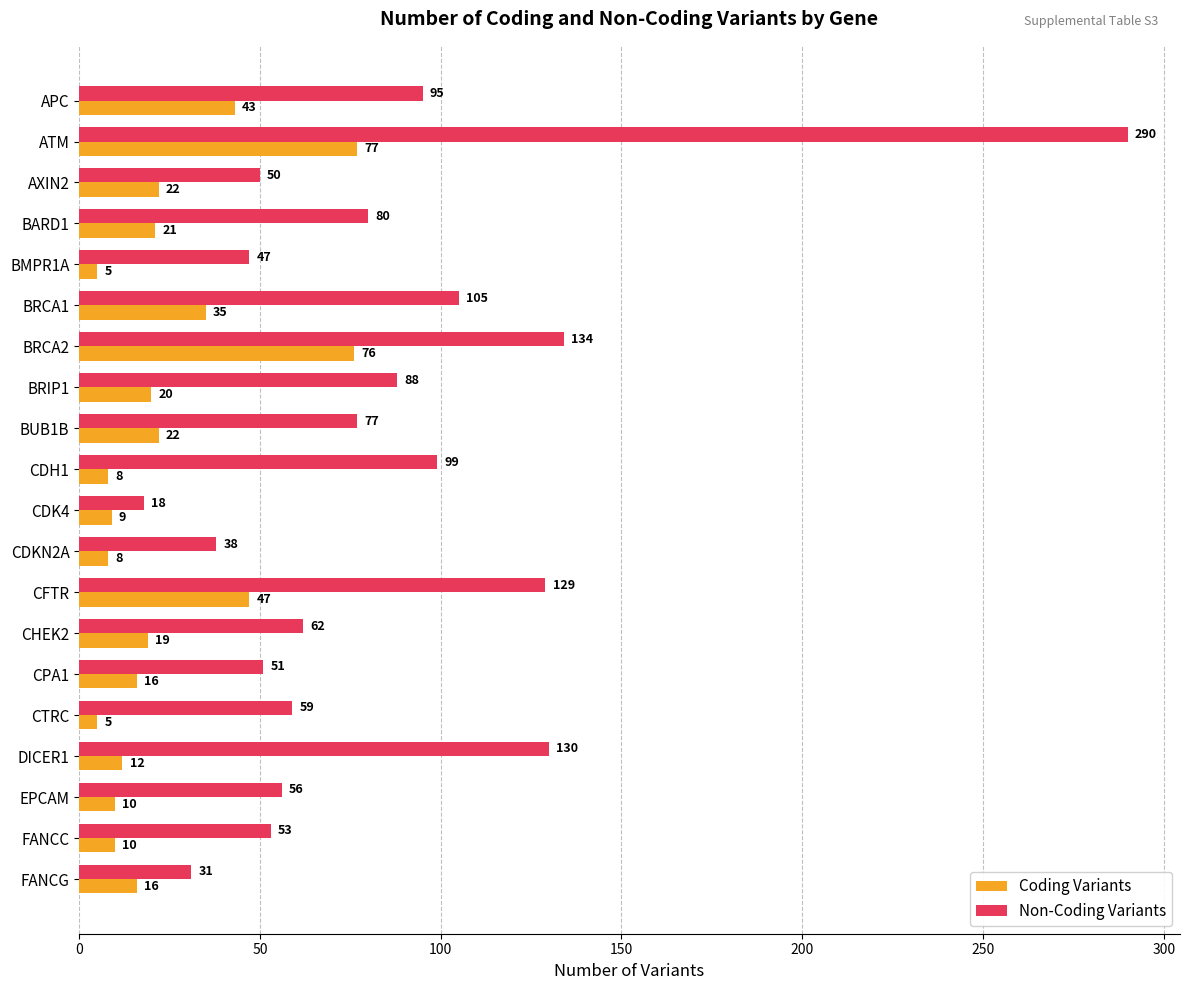

Which series changed the most between EPCAM and FANCG?

Non-Coding Variants